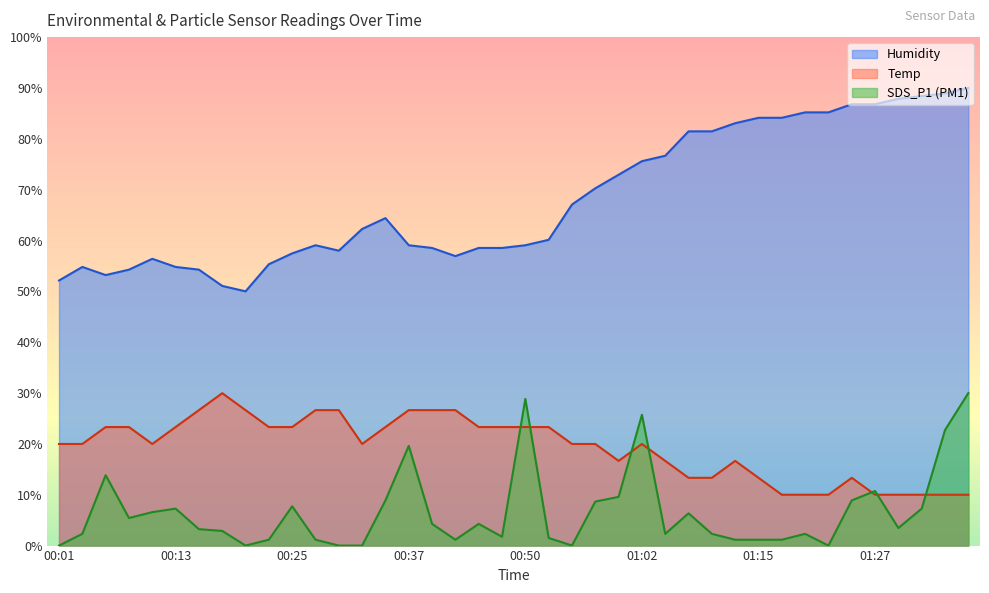

What are all the series names shown in the legend?

Humidity, Temp, SDS_P1 (PM1)